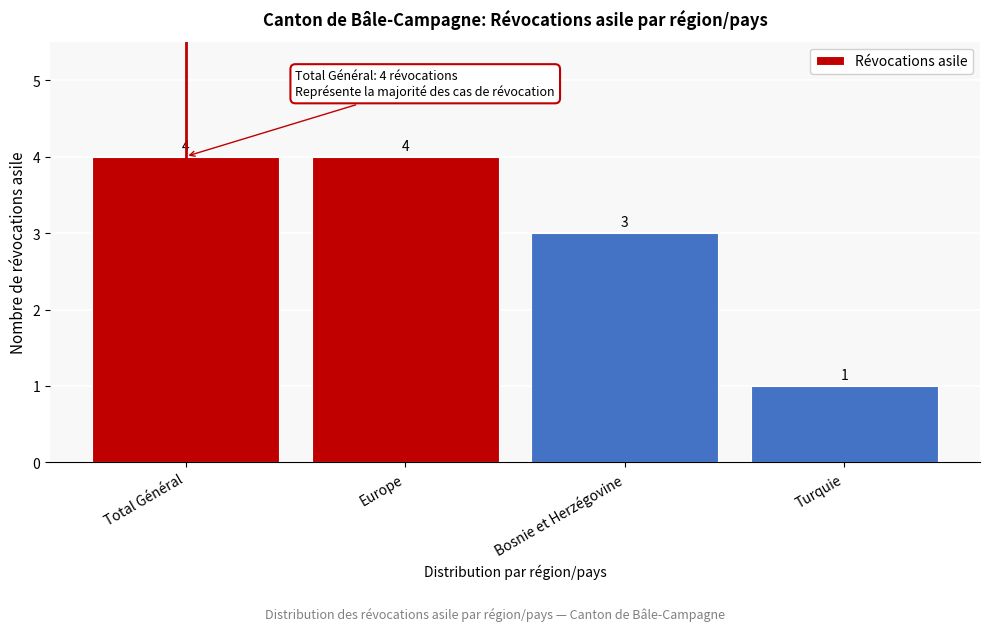

Reading left to right, extract all data points from this chart.

4	4	3	1